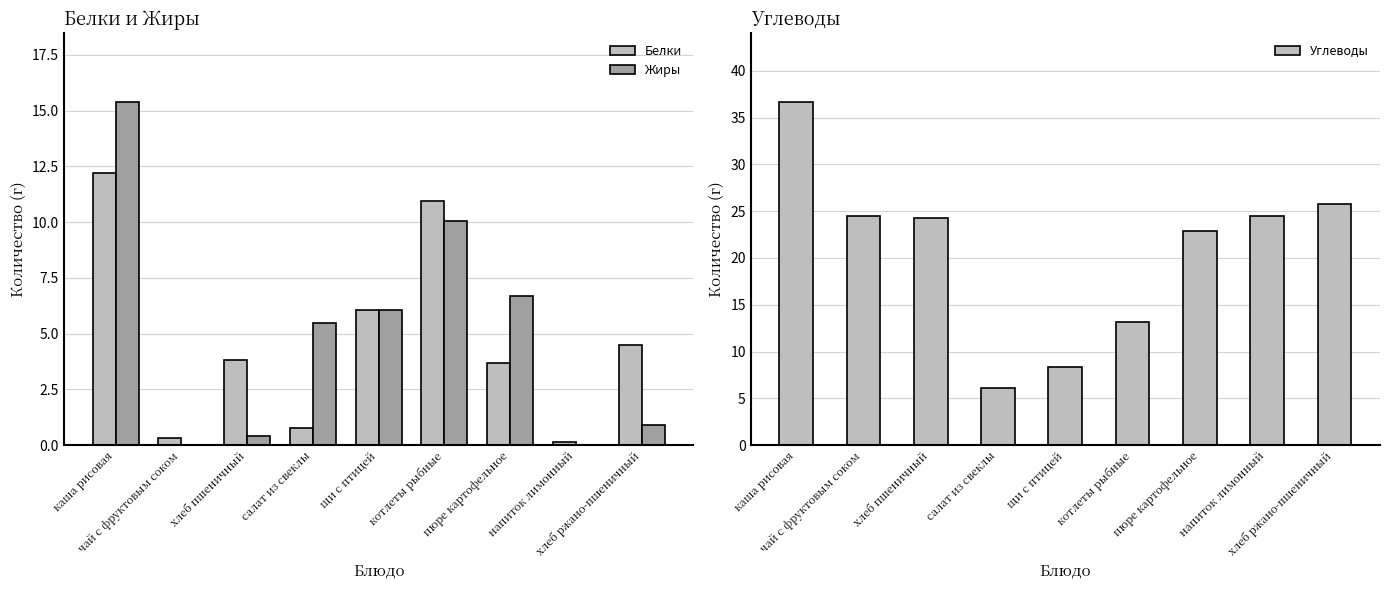

What is the average value of the Белки series?

4.7